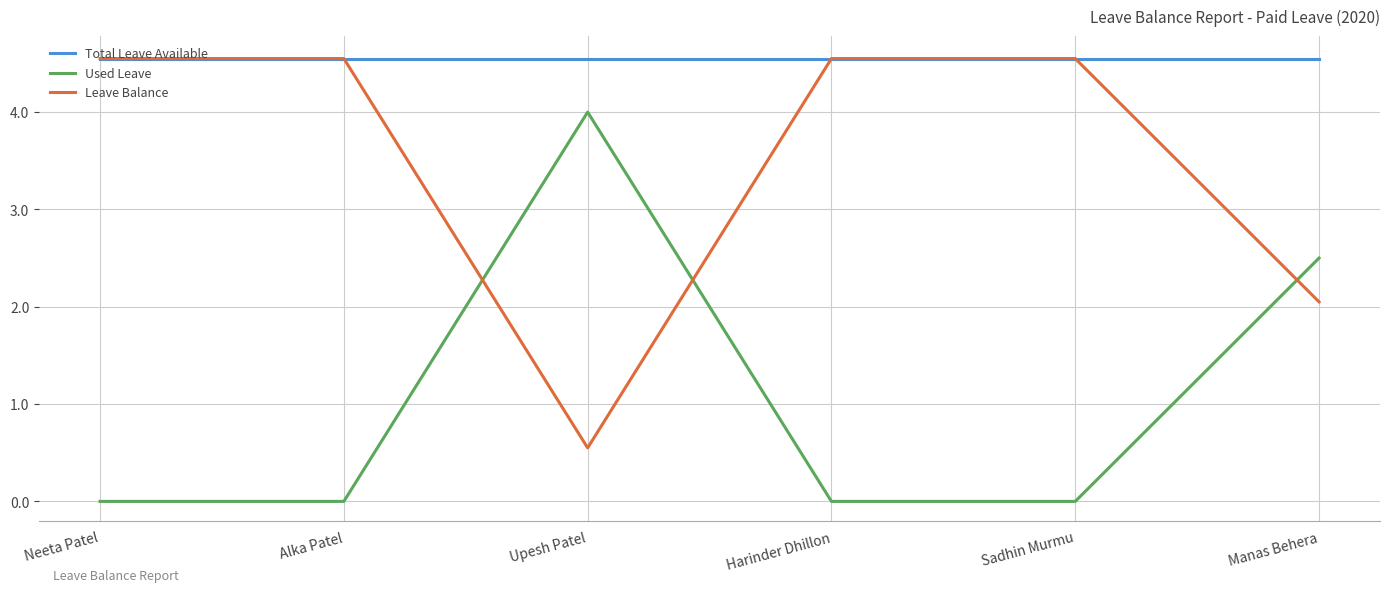

At which label is Used Leave closest to 2?

Manas Behera